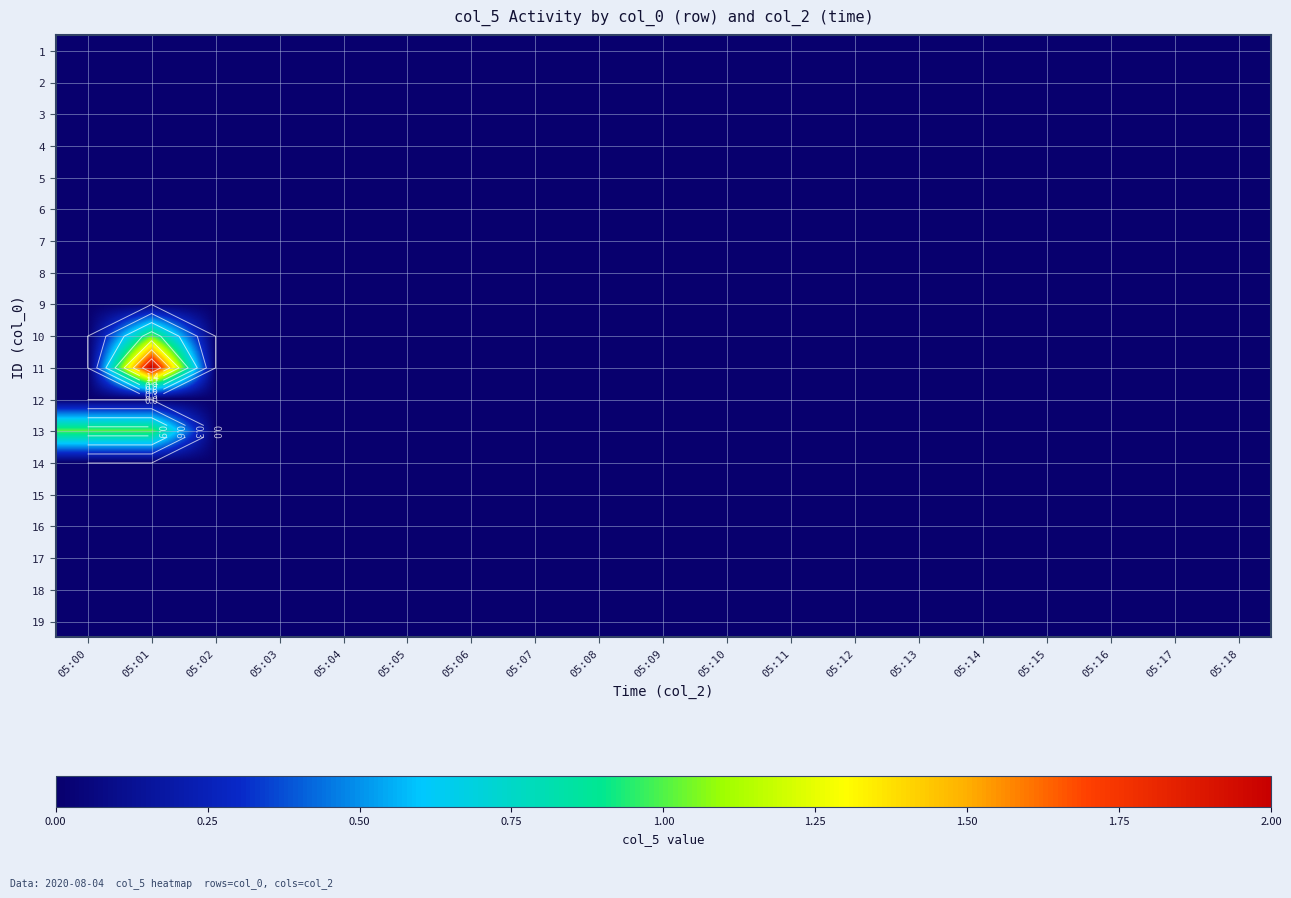

Rank the categories by 9 value from lowest to highest.

05:00, 05:01, 05:02, 05:03, 05:04, 05:05, 05:06, 05:07, 05:08, 05:09, 05:10, 05:11, 05:12, 05:13, 05:14, 05:15, 05:16, 05:17, 05:18